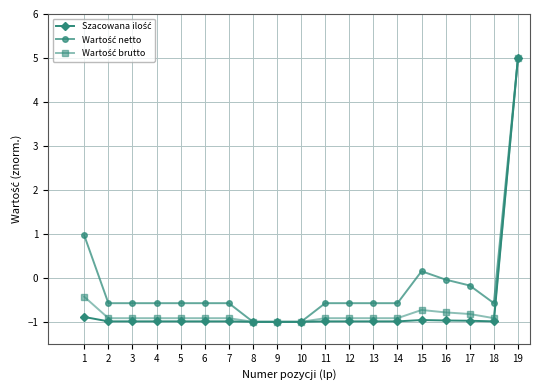

Does the chart have visible grid lines?

Yes